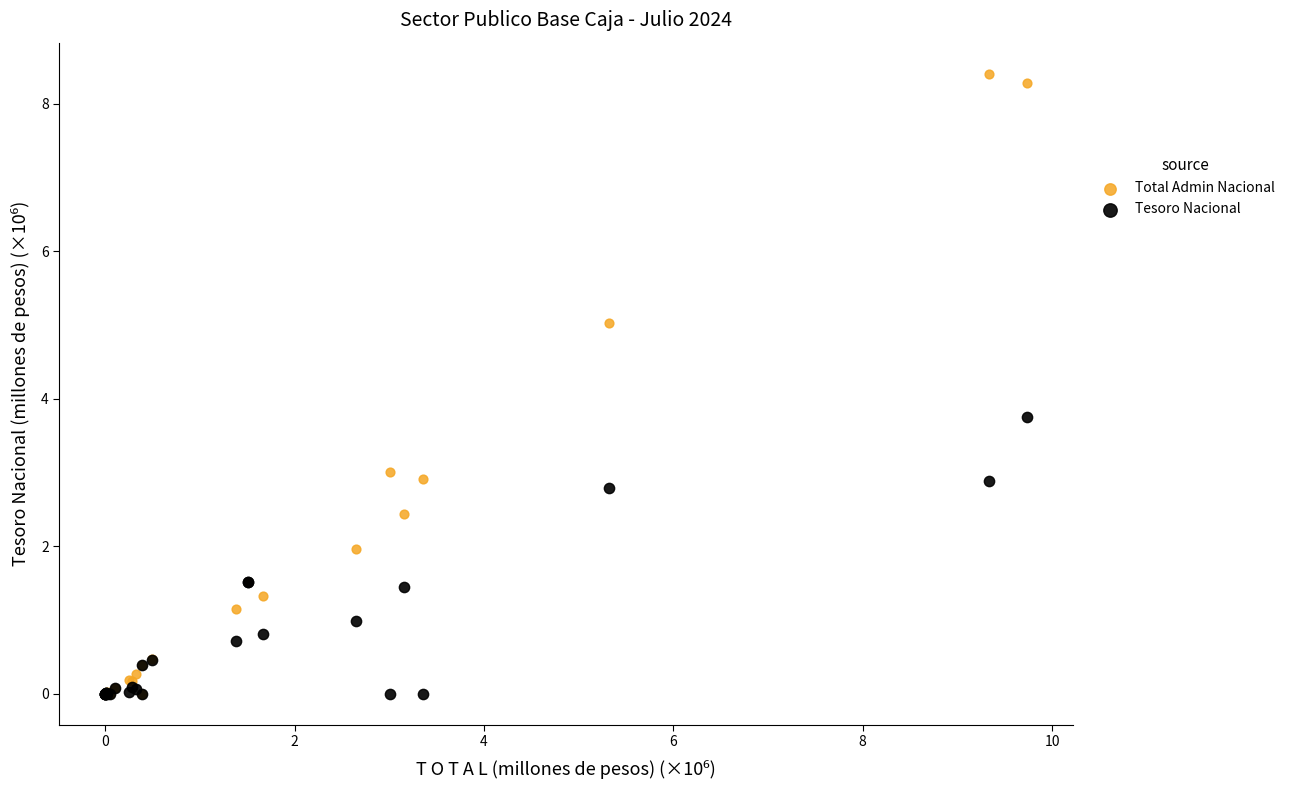

Across all series, what Y value is closest to 4?

3.8